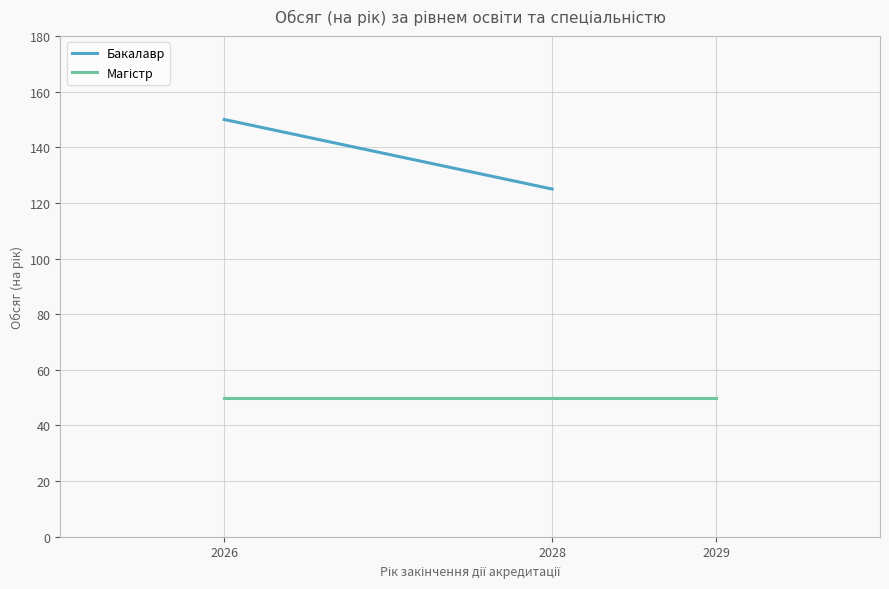

At how many categories does at least one series exceed 58?

2